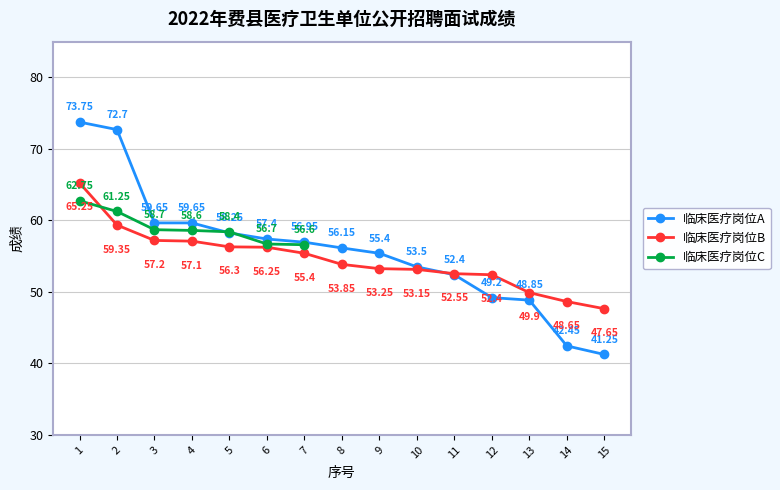

True or false: 临床医疗岗位A has more than 2 interior local peaks.

False